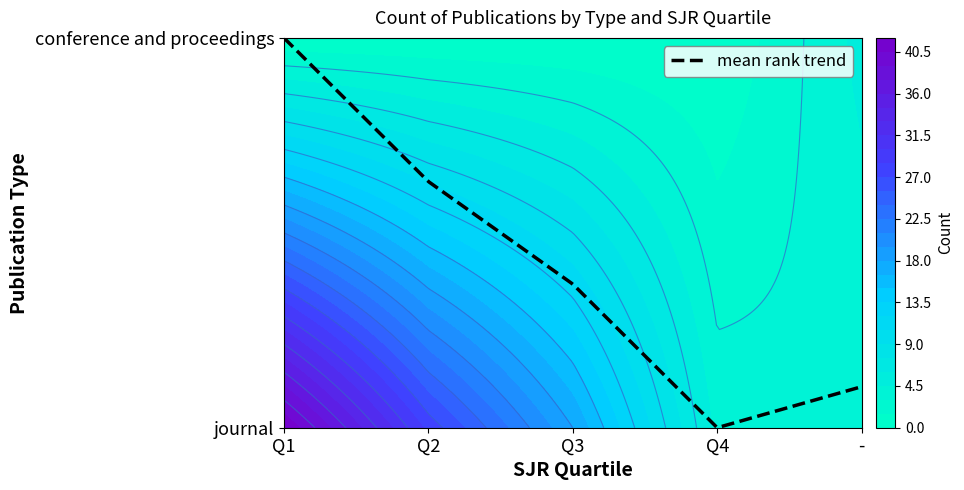

The value of conference and proceedings at Q4 is -3. True or false?

False